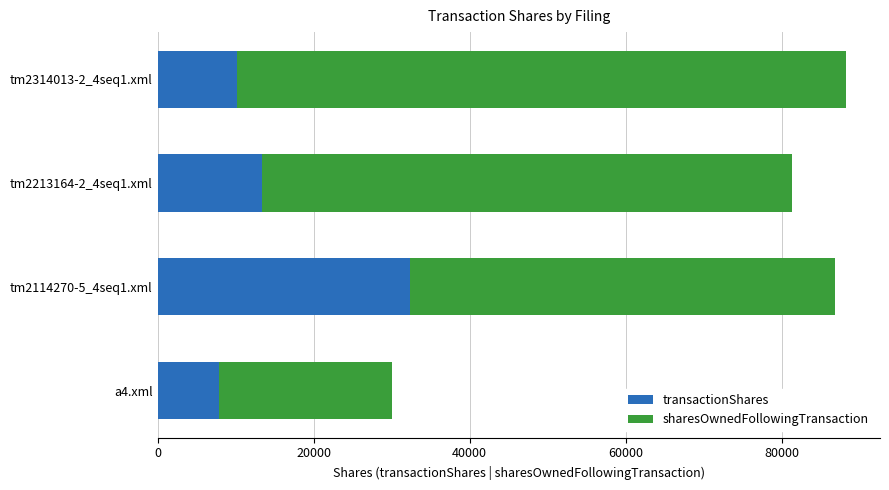

The value of transactionShares at tm2314013-2_4seq1.xml is 13830. True or false?

False